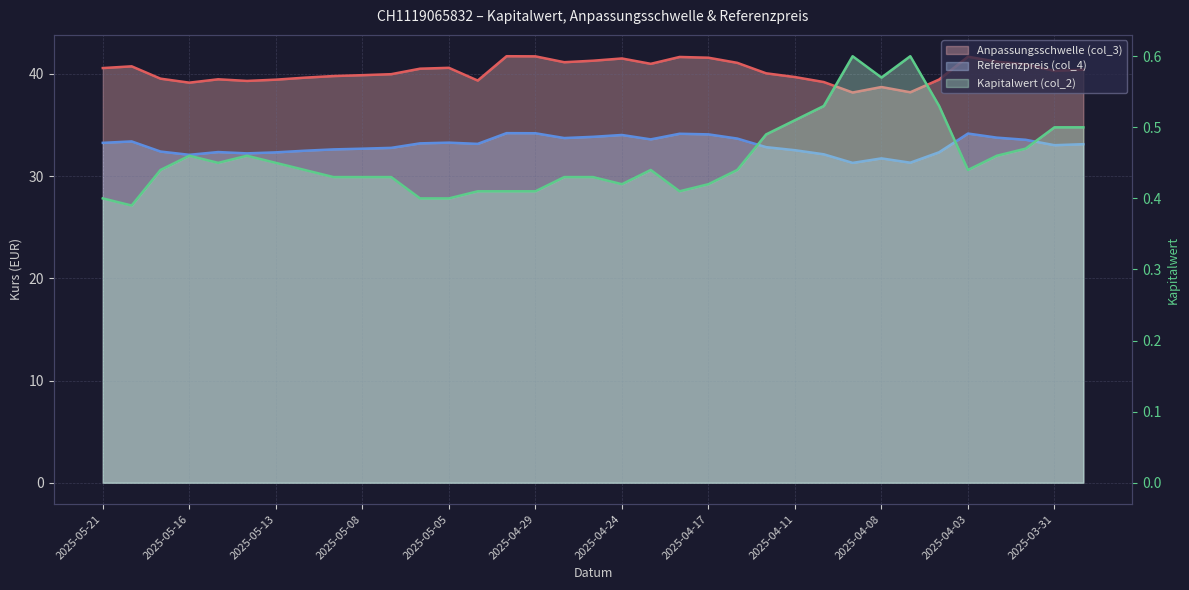

At which category is the sum across all series the highest?

2025-04-30